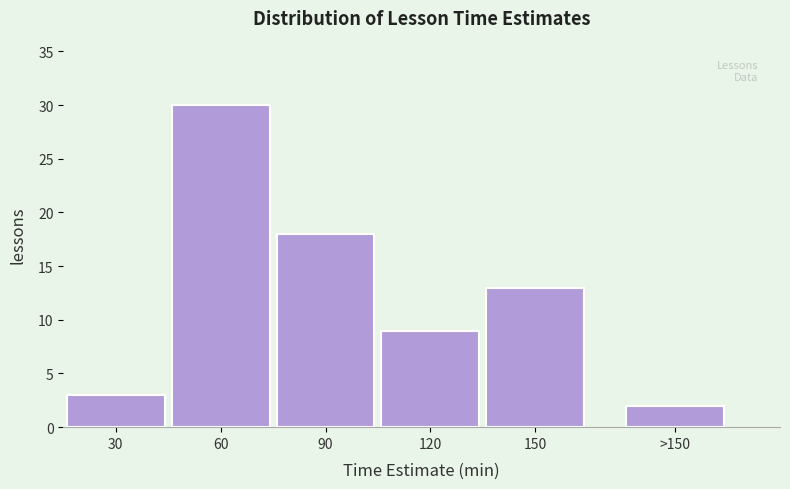

Reading left to right, what are all the values shown in this chart?

3	30	18	9	13	2